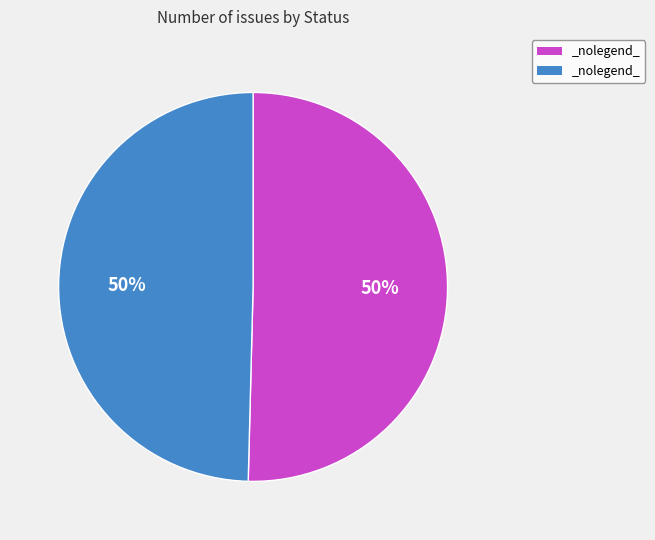

To the nearest percent, what is the average slice percentage?

50%